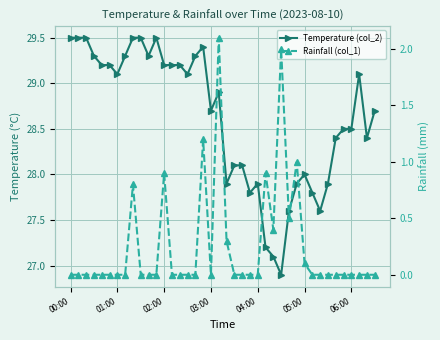

Rank the series by their maximum value, from highest to lowest.

Temperature (col_2), Rainfall (col_1)